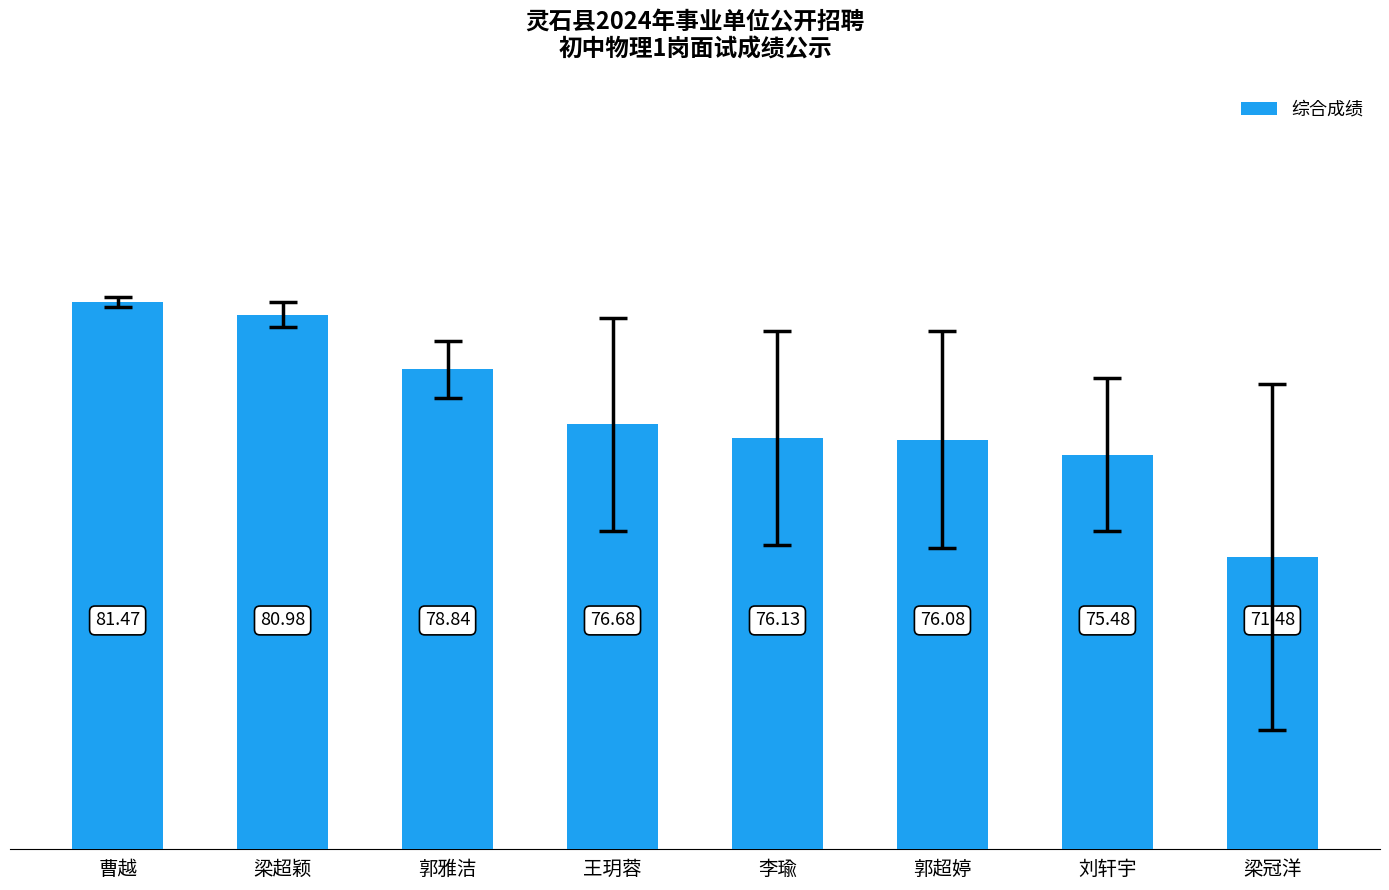

Is it true that the value at 梁冠洋 is 17.6?

False